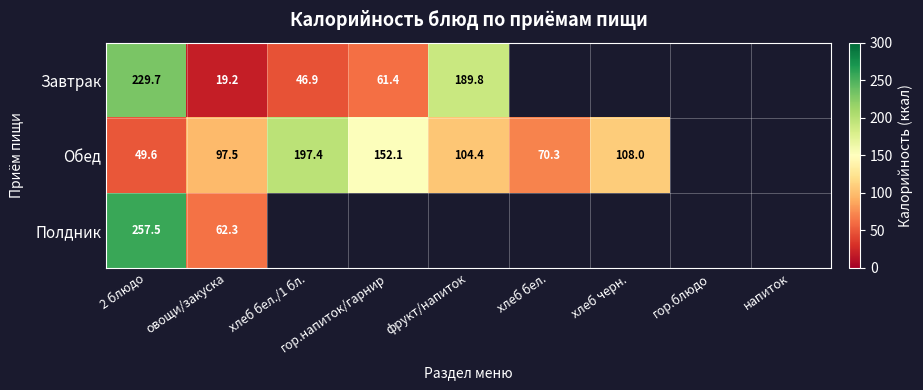

True or false: Завтрак has a value of 13.1 at овощи/закуска.

False